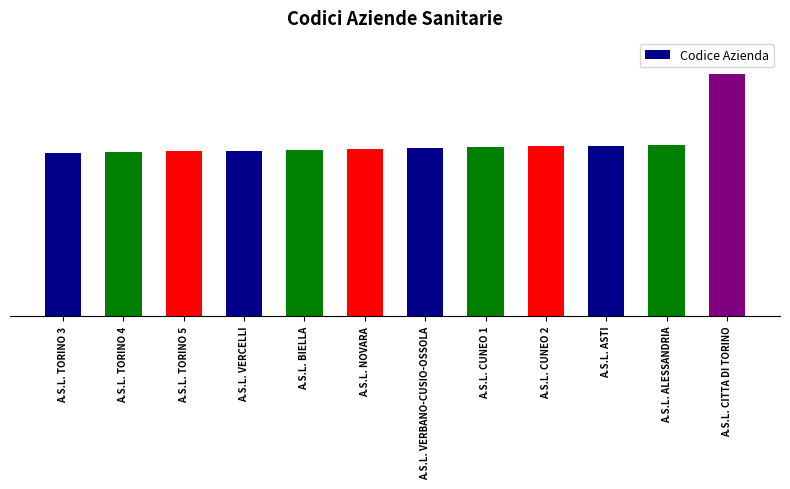

Where is the data nearest to the value 252?

A.S.L. ALESSANDRIA